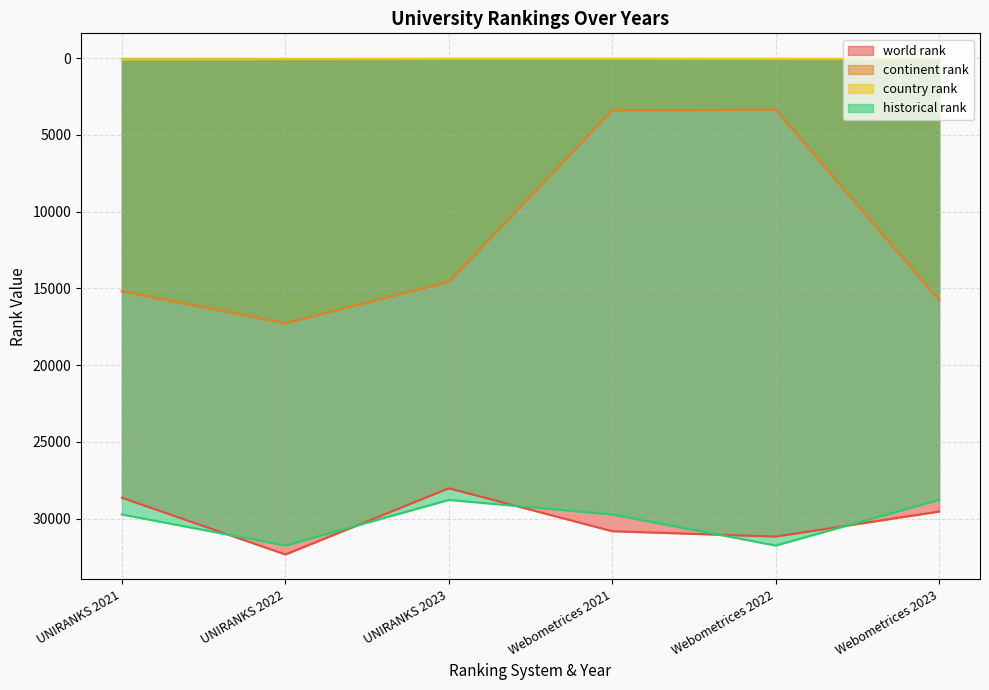

Between UNIRANKS 2022 and UNIRANKS 2023, which is larger?

UNIRANKS 2022